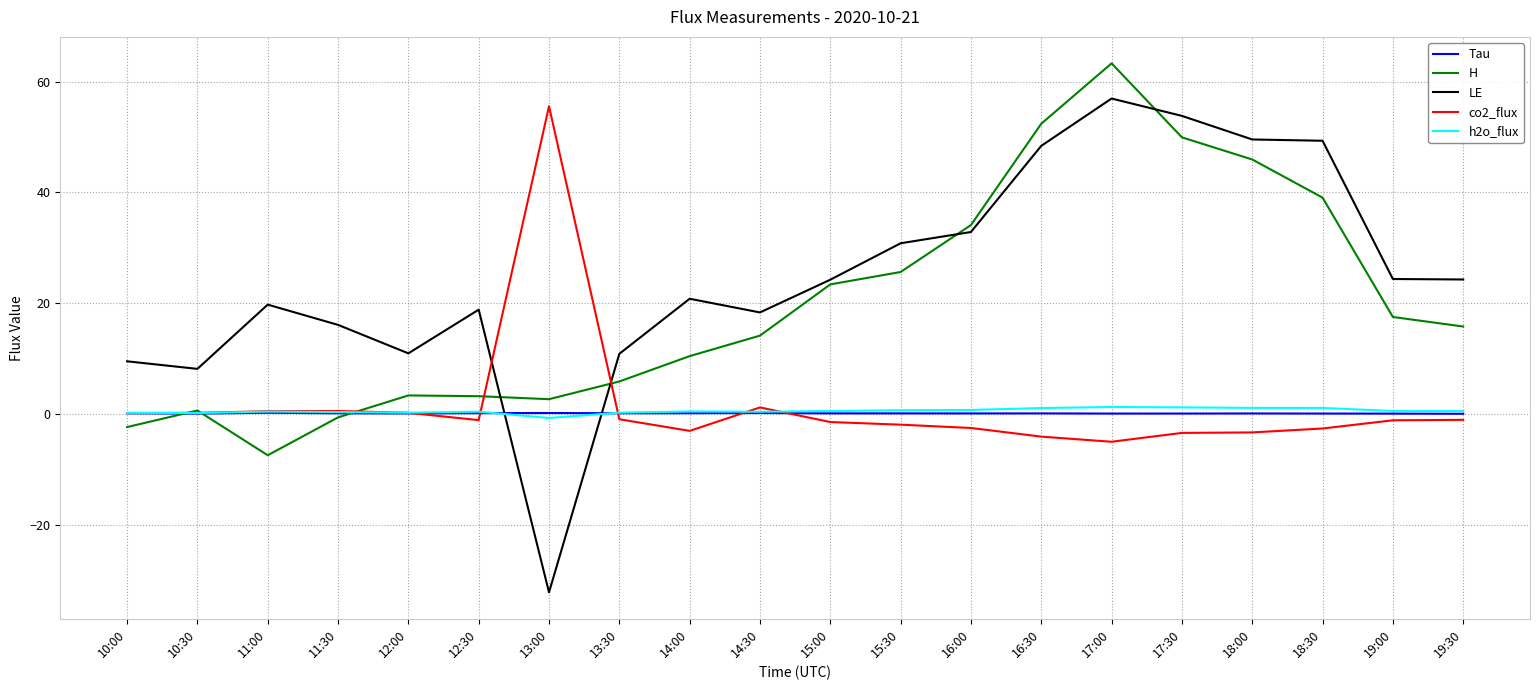

Which series has the largest total across all categories?

LE